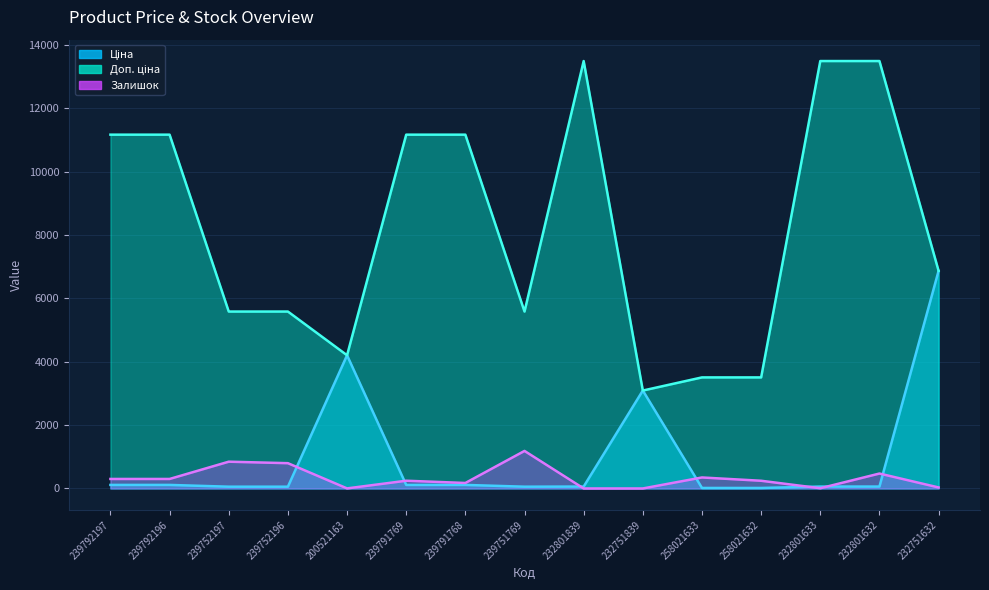

What is the greatest value displayed?

13493.2